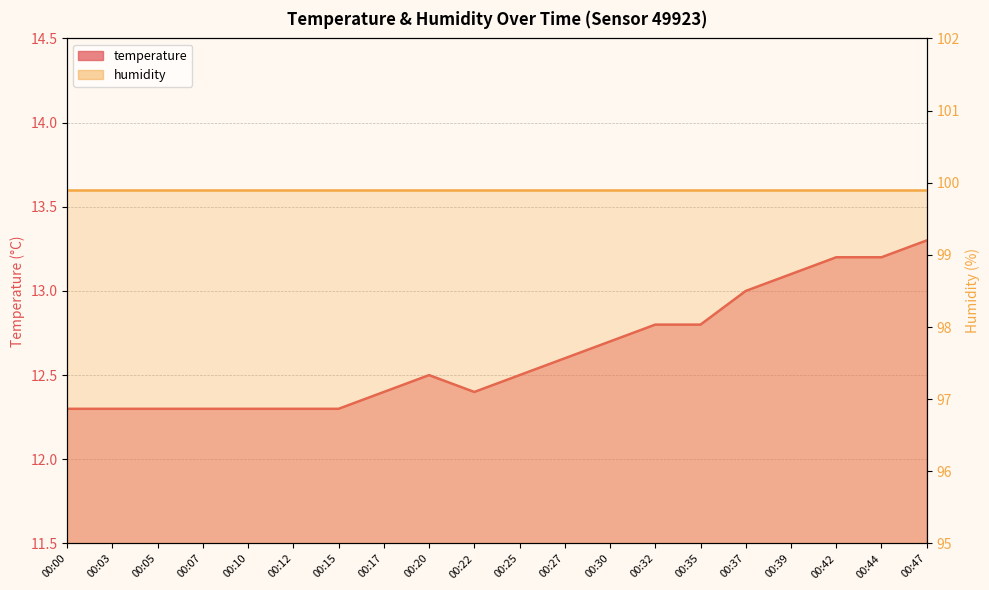

What is the maximum value shown in the chart?

13.3